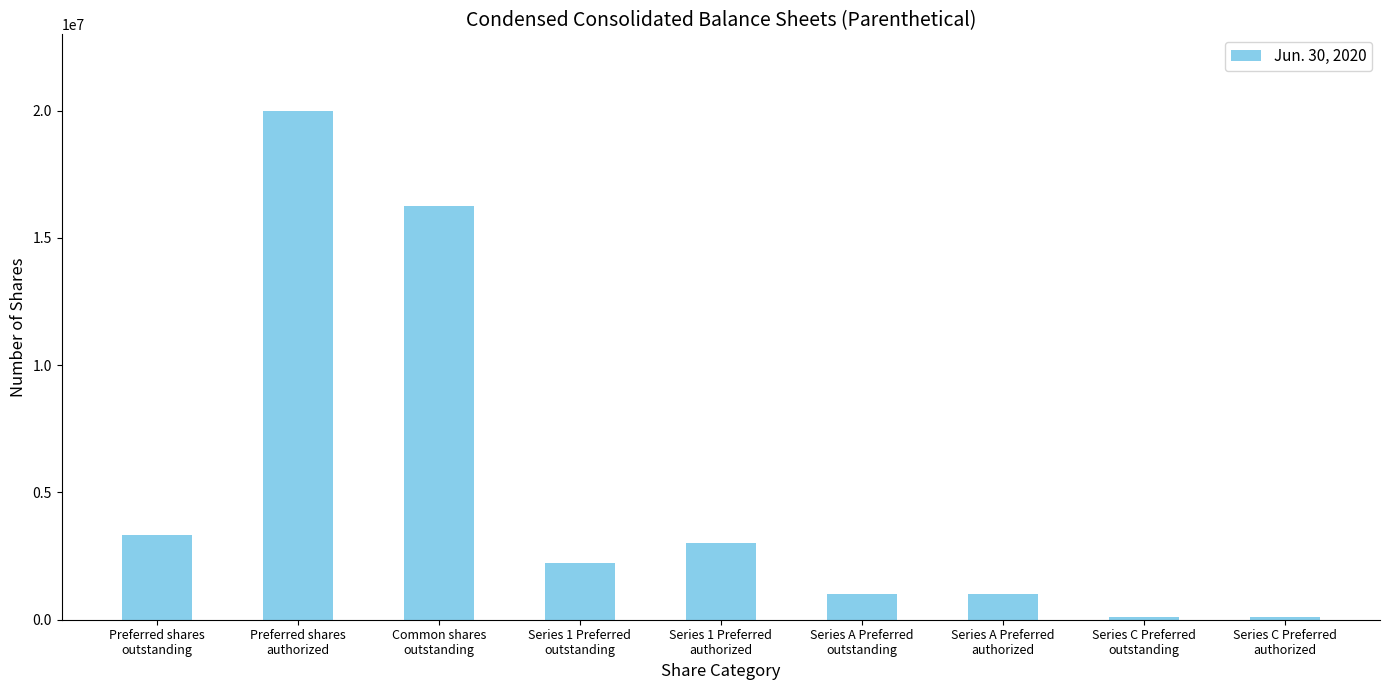

What is the sum of the values at Preferred shares
authorized and Preferred shares
outstanding?

23316683